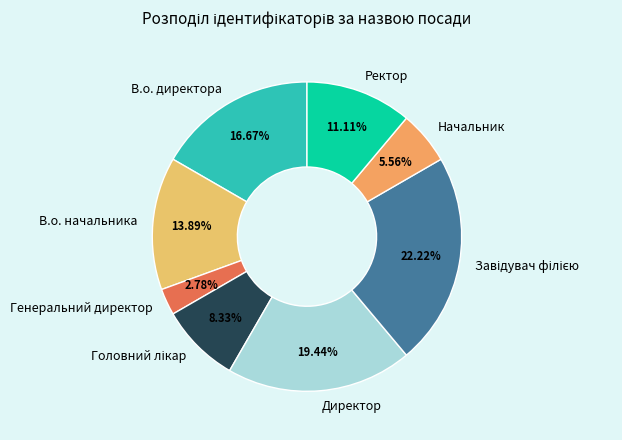

Is the sum of Ректор and В.о. директора greater than half?

No